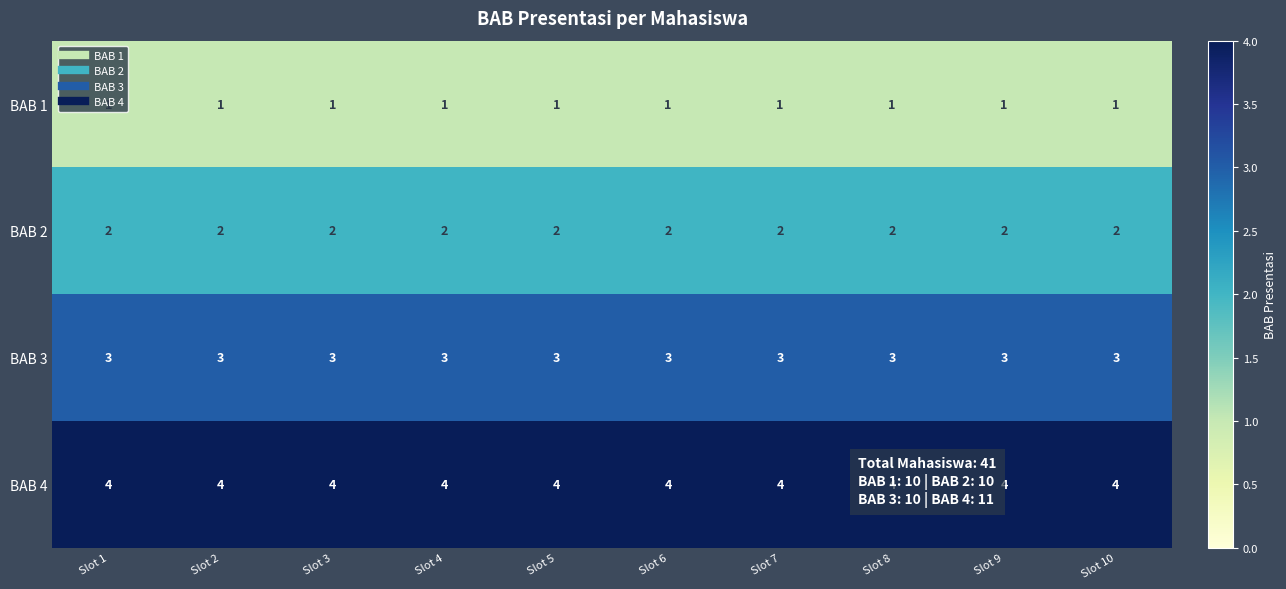

What is the spread (max minus min) of values at Slot 10?

3